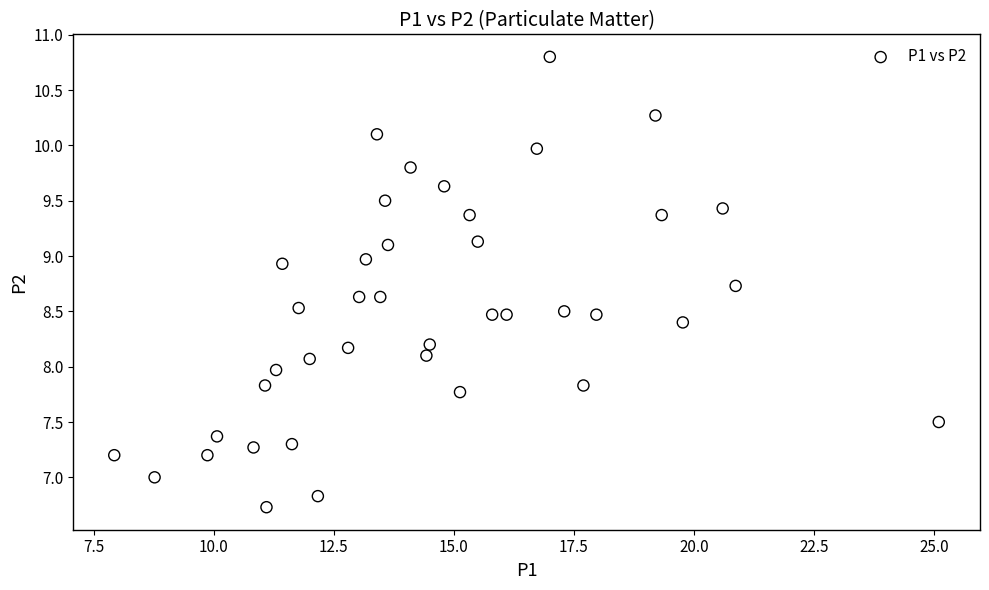

What is the range of Y values (max minus min)?

4.1